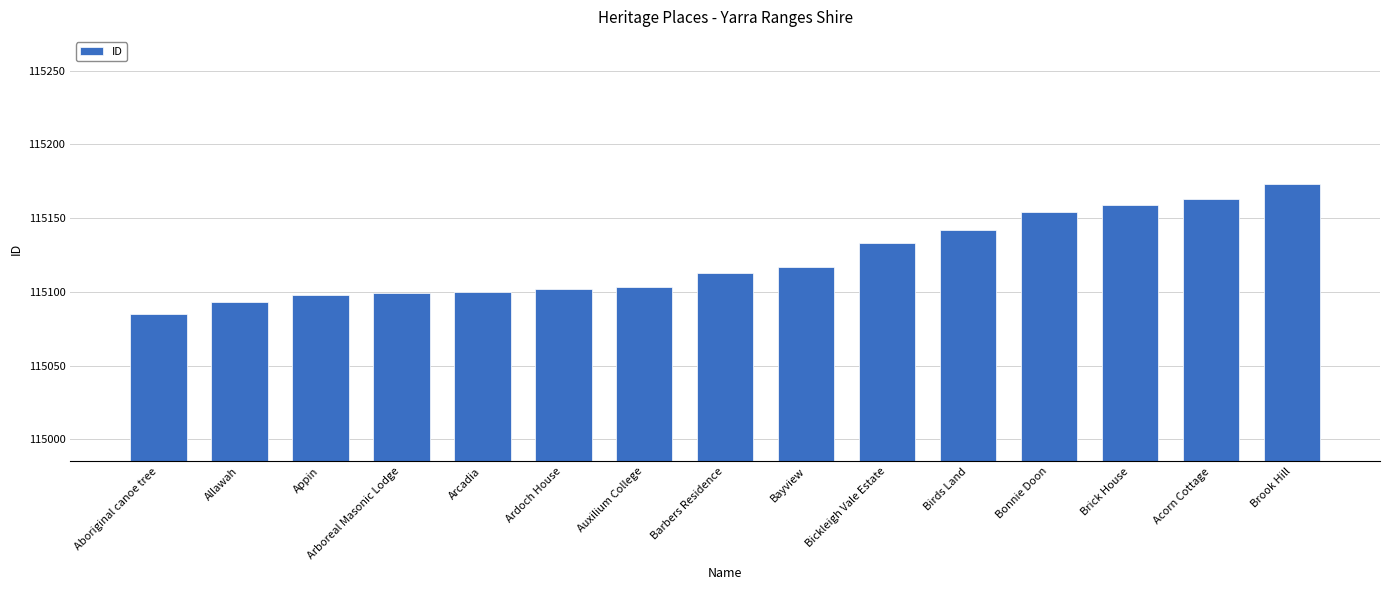

At which label is the value closest to 115129?

Bickleigh Vale Estate